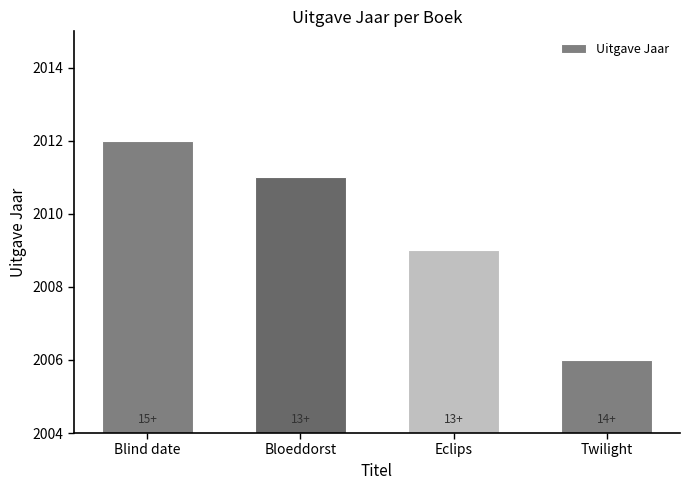

What is the difference between the maximum and minimum values?

6